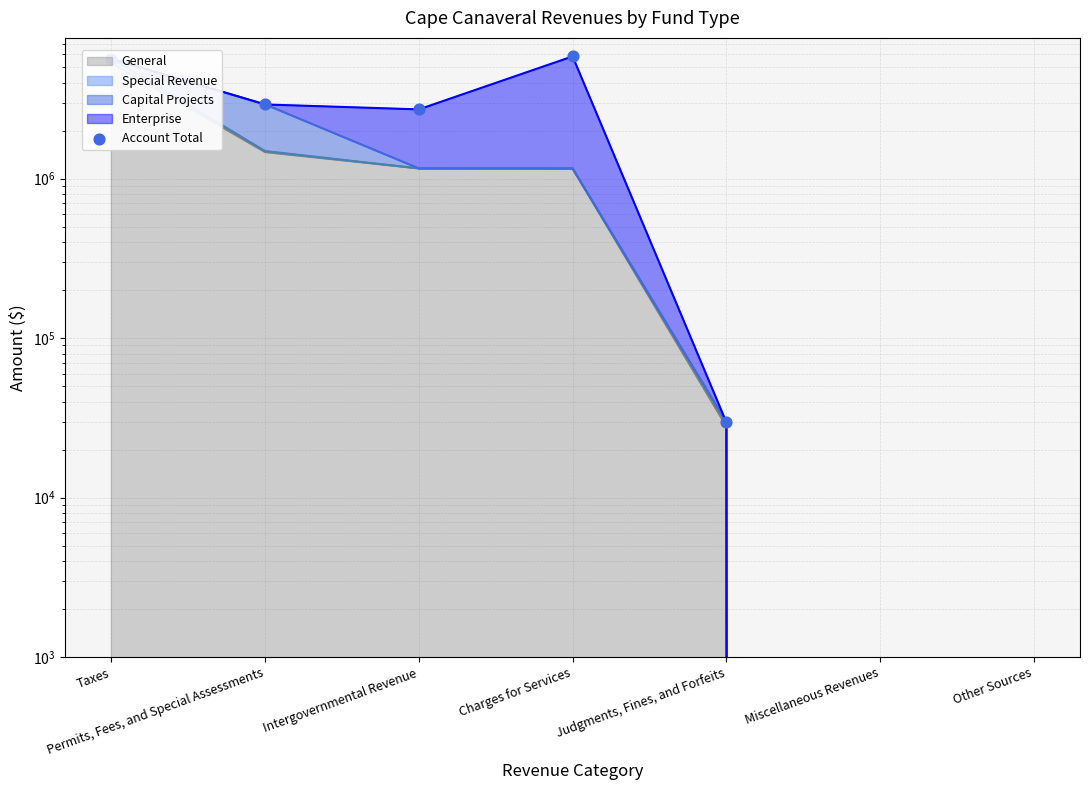

Which has a higher value, Charges for Services or Miscellaneous Revenues?

Charges for Services